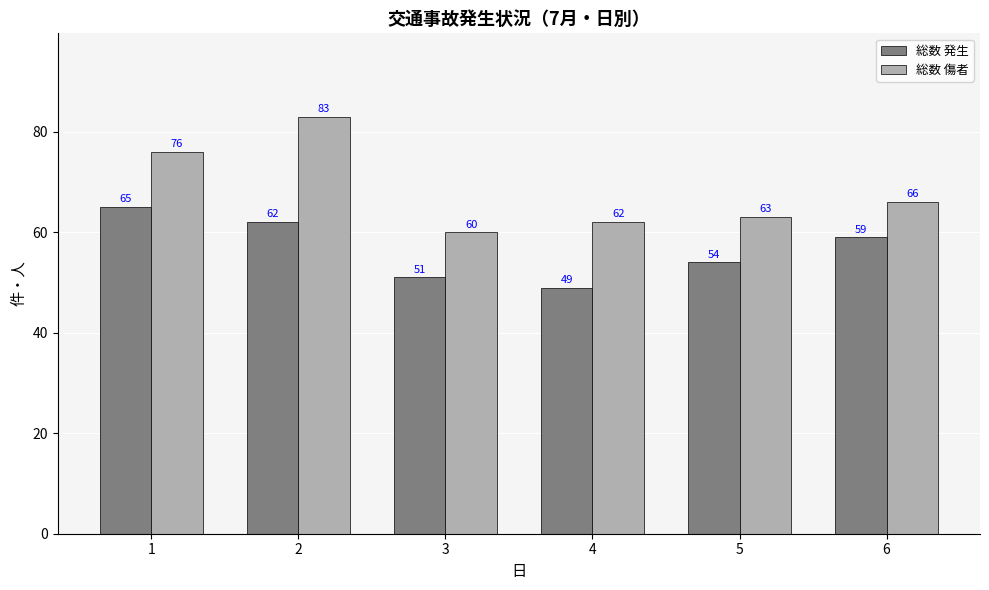

Which series has the widest spread of values?

総数 傷者